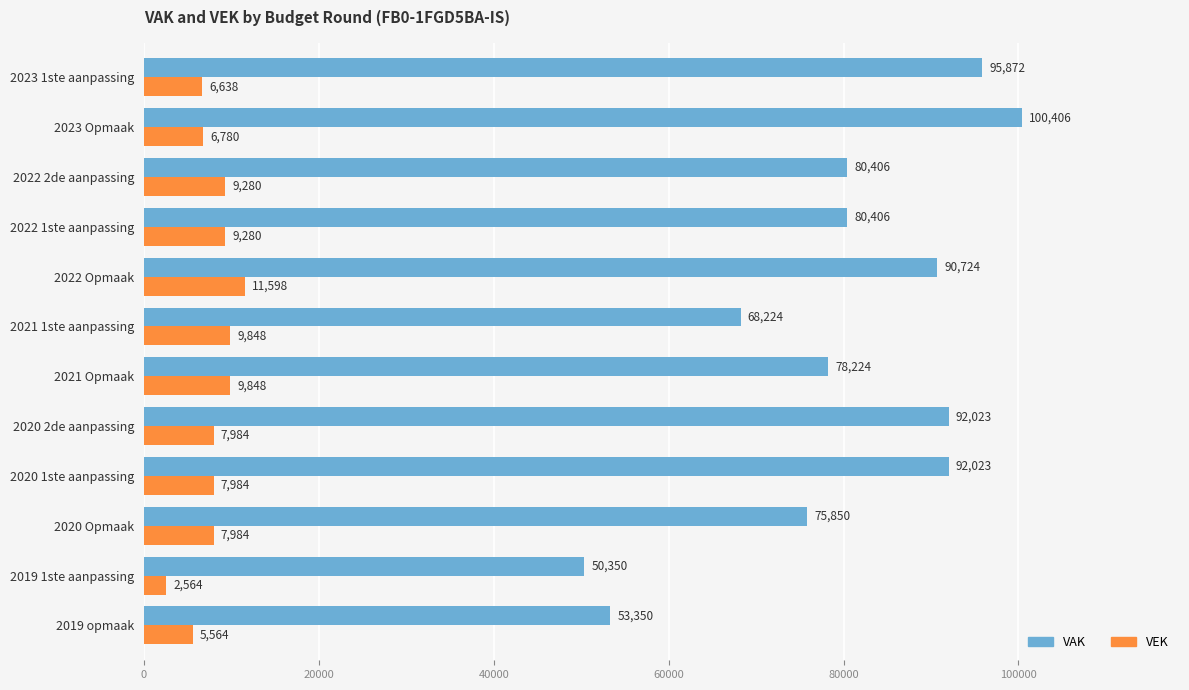

Which series has the largest range (max minus min)?

VAK